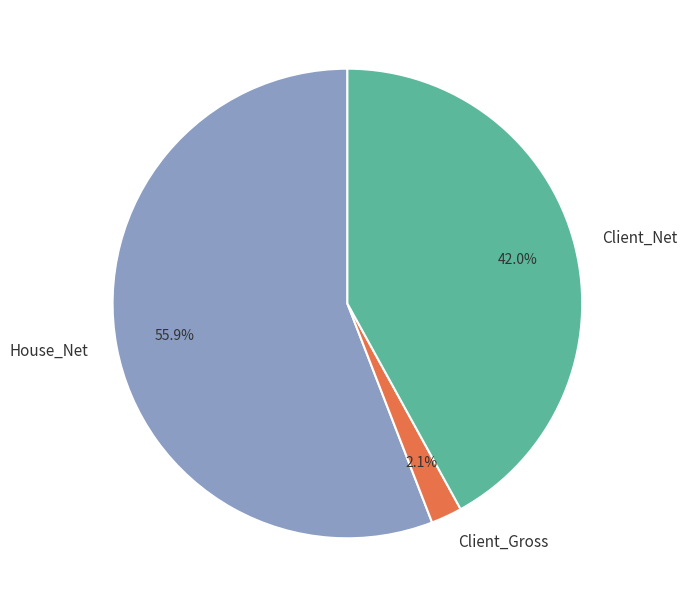

Which has a higher value, Client_Net or House_Net?

House_Net